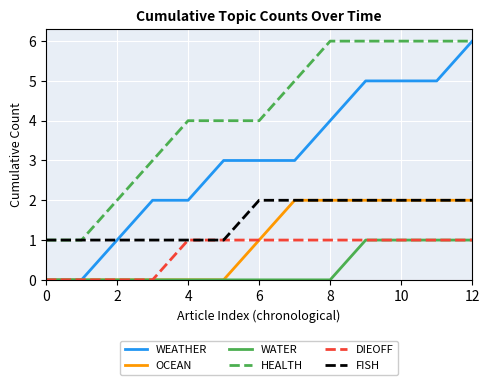

Which series has the largest range (max minus min)?

WEATHER